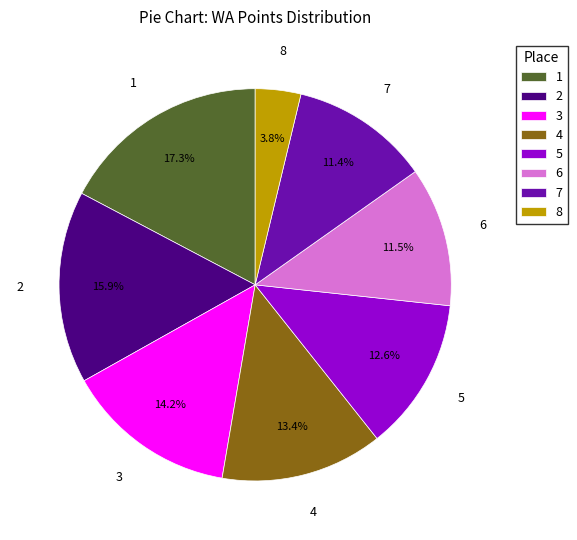

Between 4 and 5, which is larger?

4